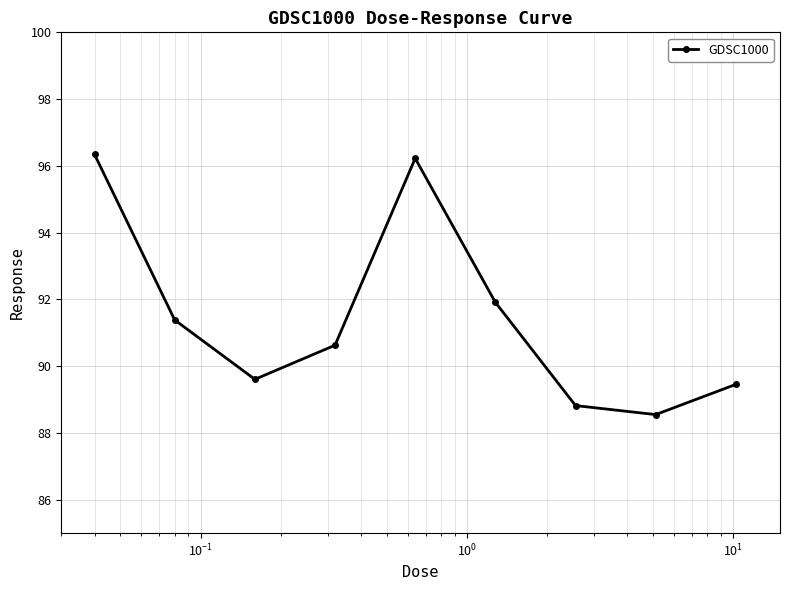

How many points are lower than both their immediate neighbors (excluding endpoints)?

2